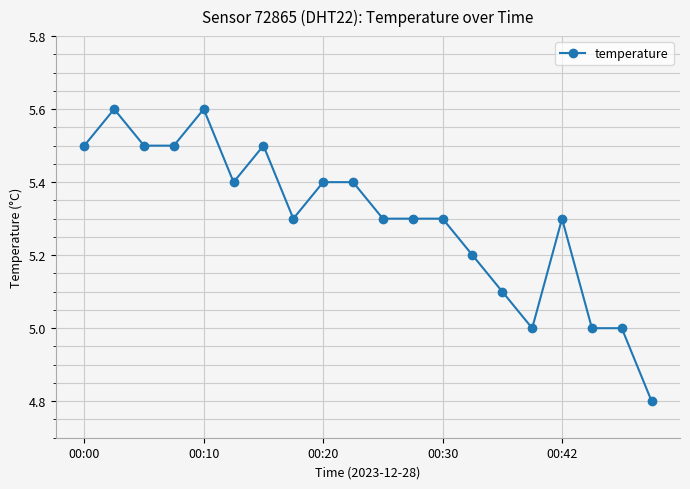

What is the greatest value displayed?

5.6